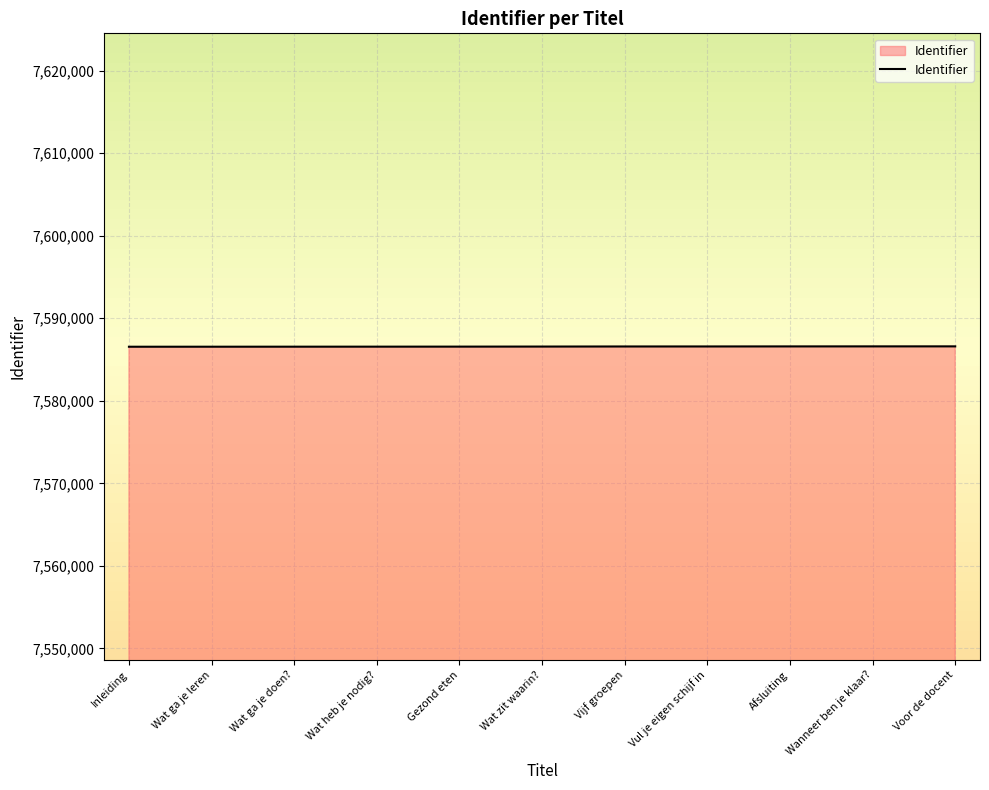

How many lines are shown in the chart?

1